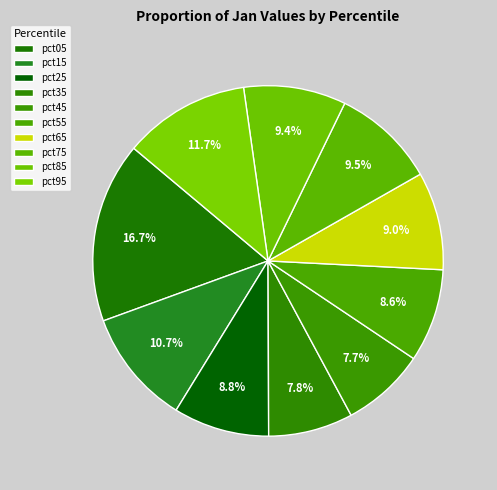

Approximately how many times larger is the value at pct35 compared to pct55?

0.9